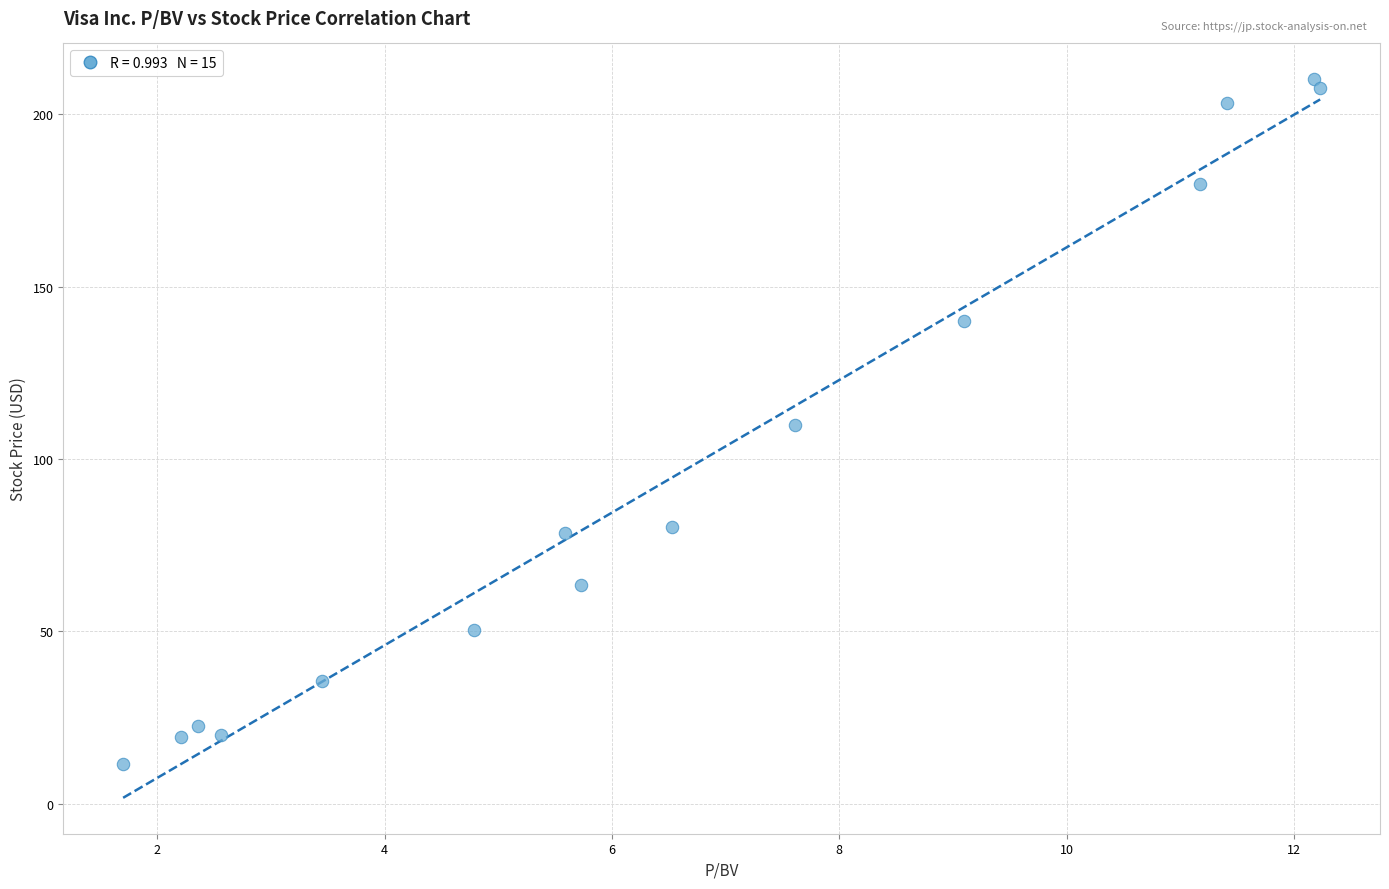

What is the range of Y values (max minus min)?

198.5